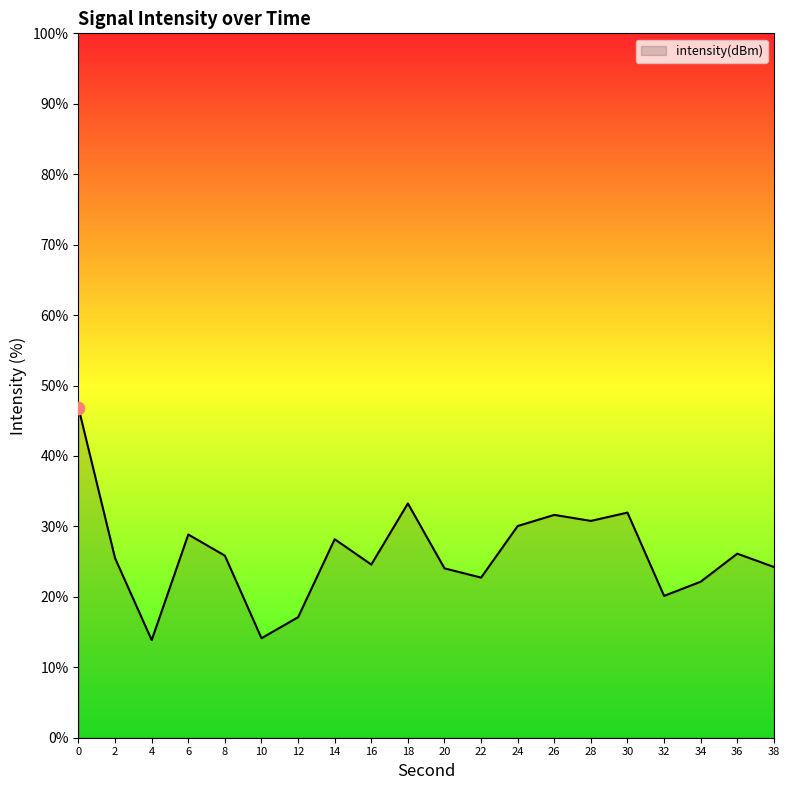

What is the change in value from 0 to 10?

-32.7